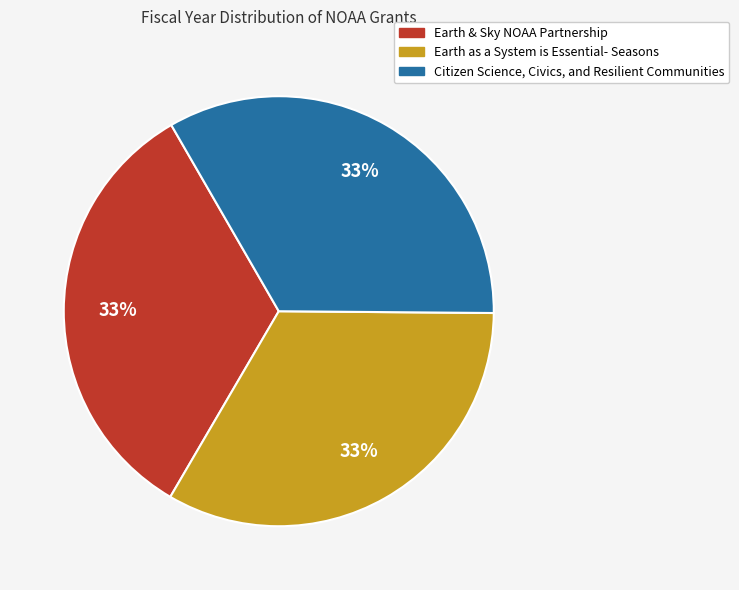

To the nearest percent, what percentage of the pie is Citizen Science, Civics, and Resilient Communities?

33%